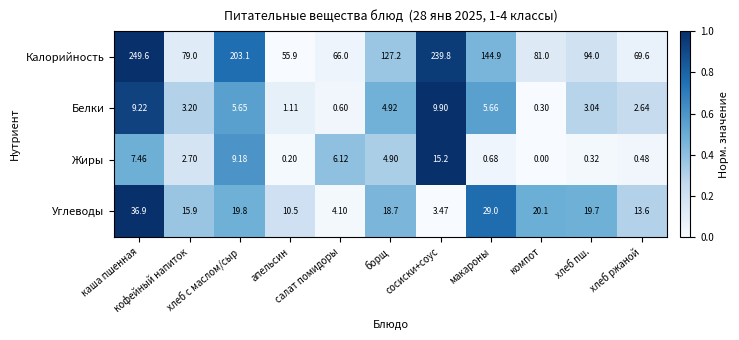

How many values in the Белки series exceed 3?

7